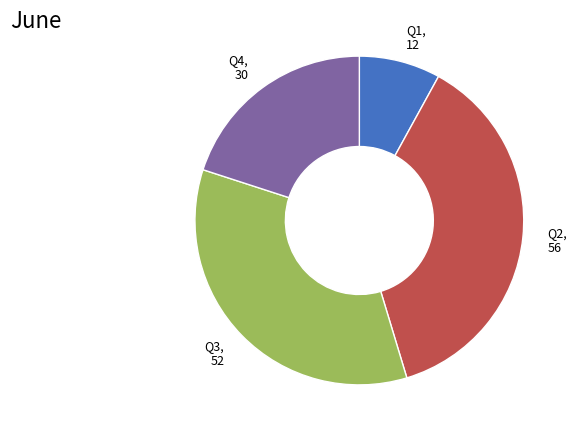

Which category has the smallest portion of the pie?

Q1